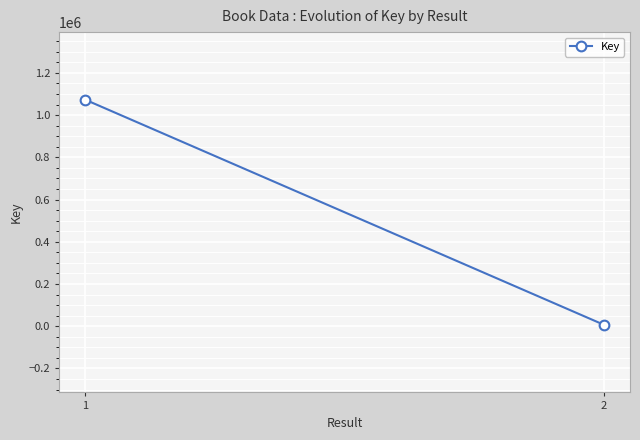

Rank the categories by value from highest to lowest.

1, 2